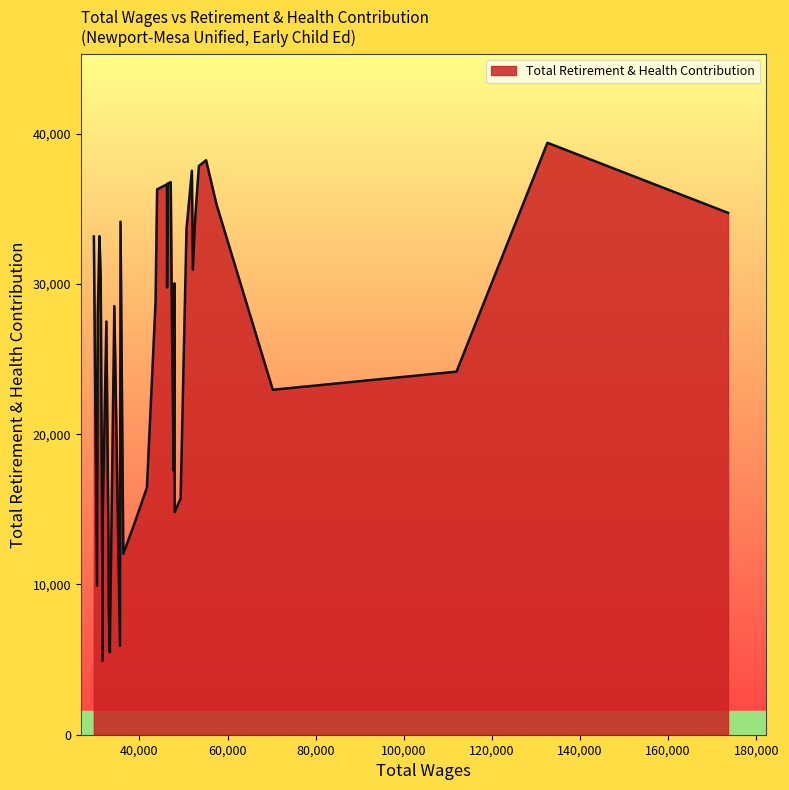

What is the minimum value shown in the chart?

4923